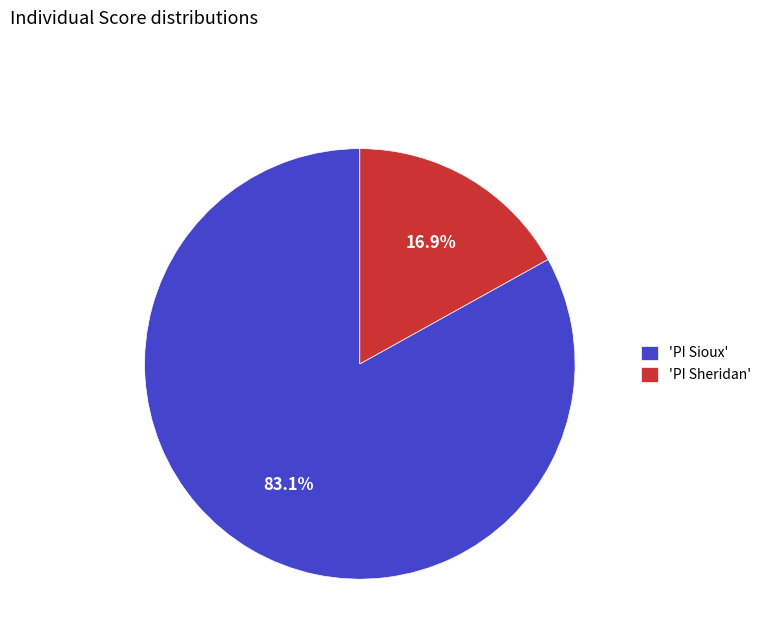

What is the majority slice?

'PI Sioux'